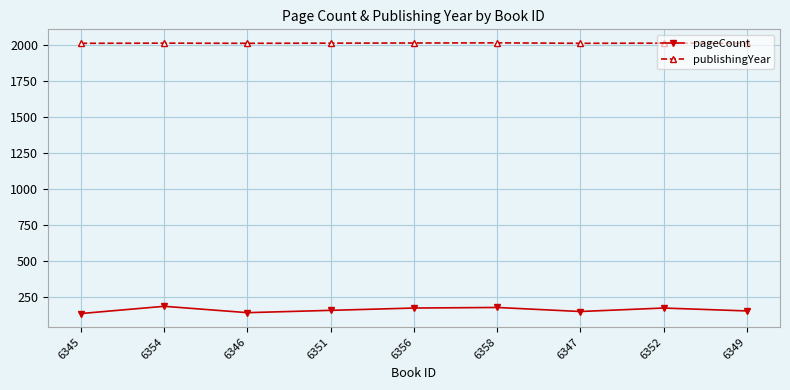

What position from the right is 6356?

5